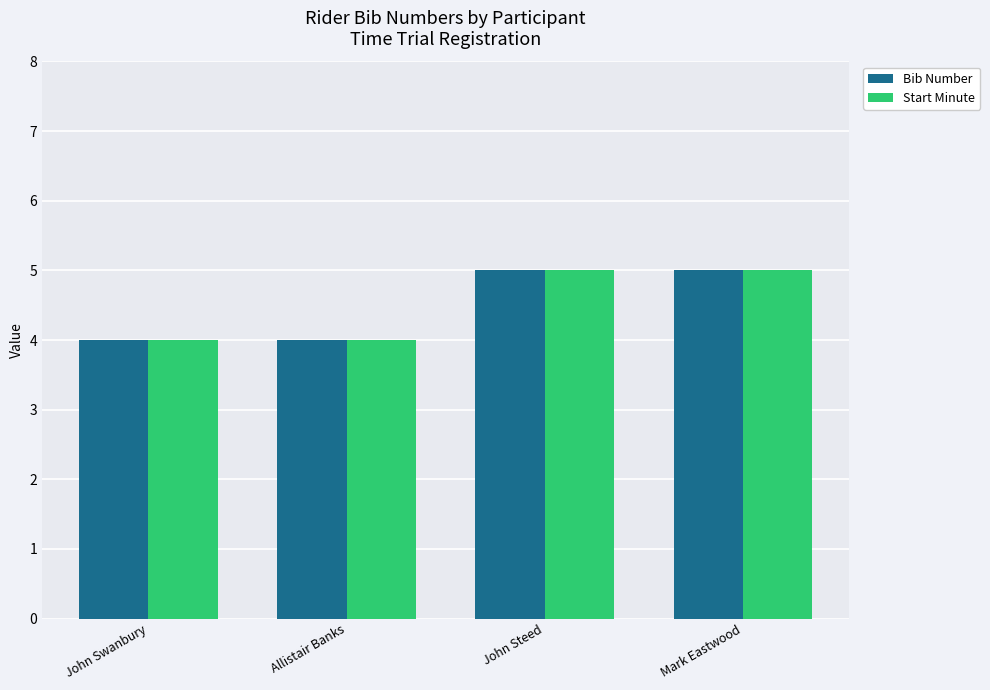

The value of Start Minute at Mark Eastwood is 3. True or false?

False